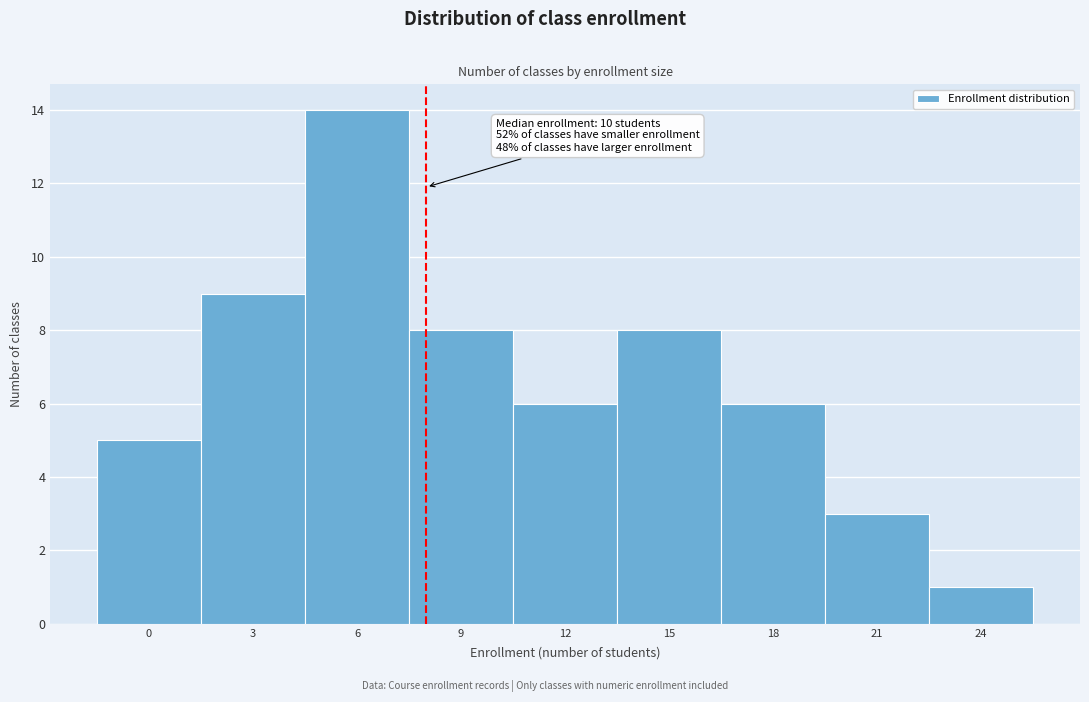

Reading left to right, what are all the values shown in this chart?

0=5	3=9	6=14	9=8	12=6	15=8	18=6	21=3	24=1